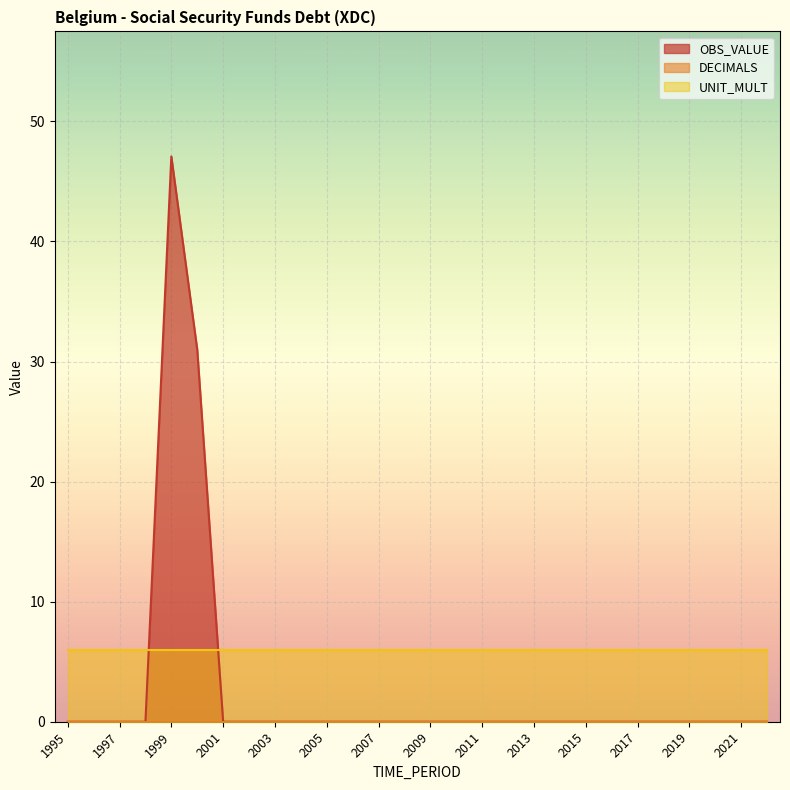

The UNIT_MULT series shows 9.1 at 2017. True or false?

False